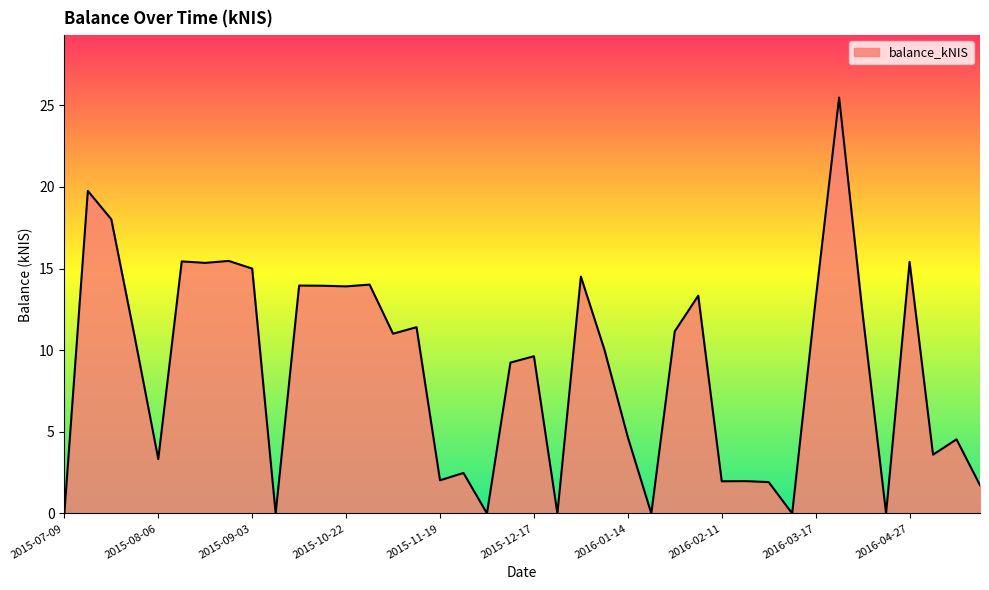

What is the difference between the maximum and minimum values?

25.5